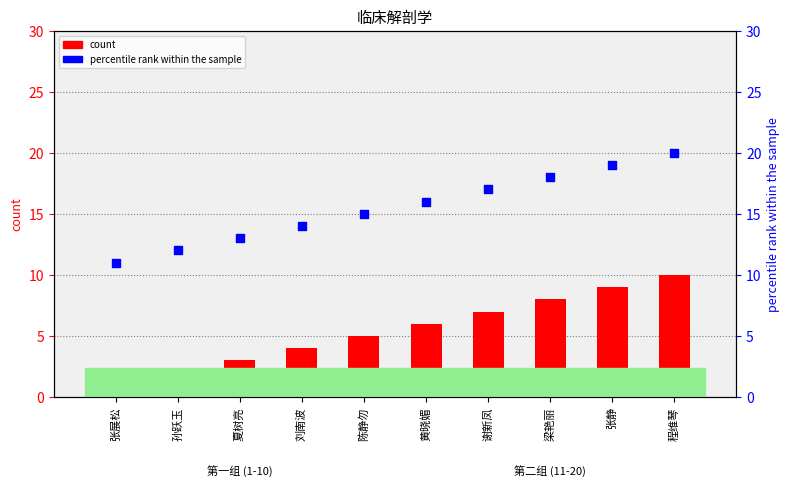

At how many categories does at least one series exceed 9?

10